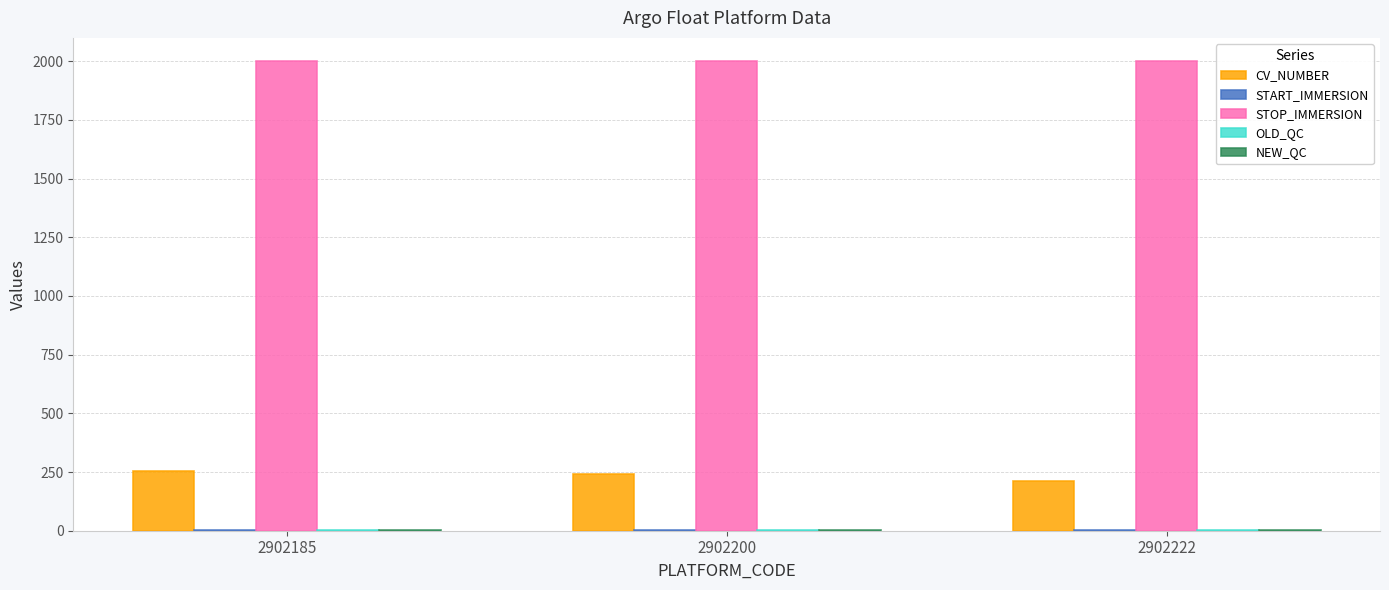

What is the greatest value displayed?

1999.6